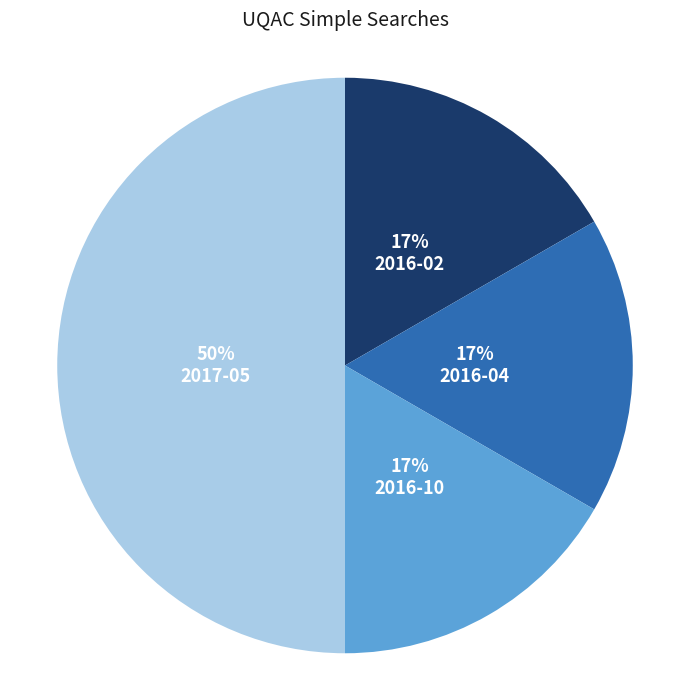

Count the number of slices in the pie.

4